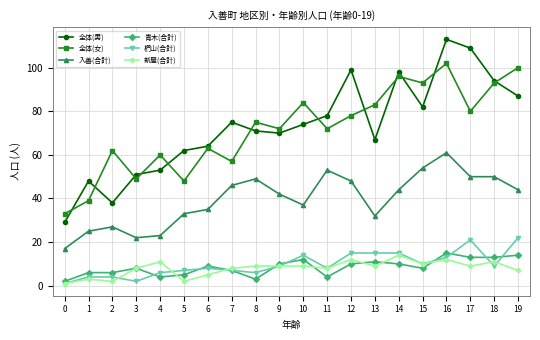

The 椚山(合計) series shows 13 at 9. True or false?

False